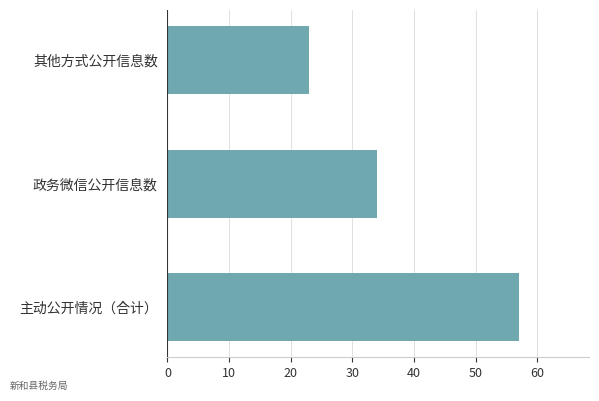

Is it true that the value at 主动公开情况（合计） is 99?

False